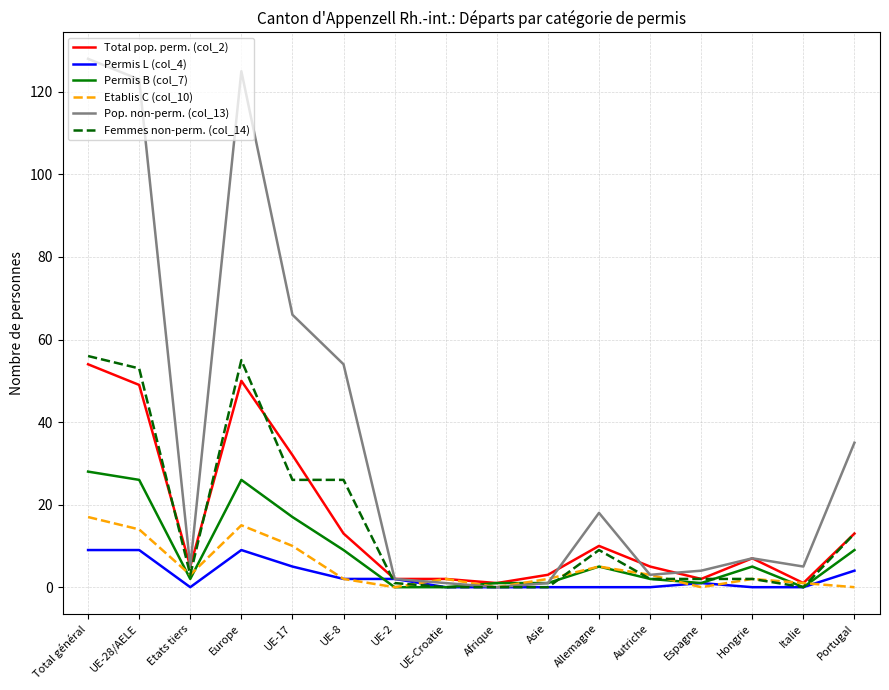

The Permis L (col_4) series shows 9 at UE-28/AELE. True or false?

True